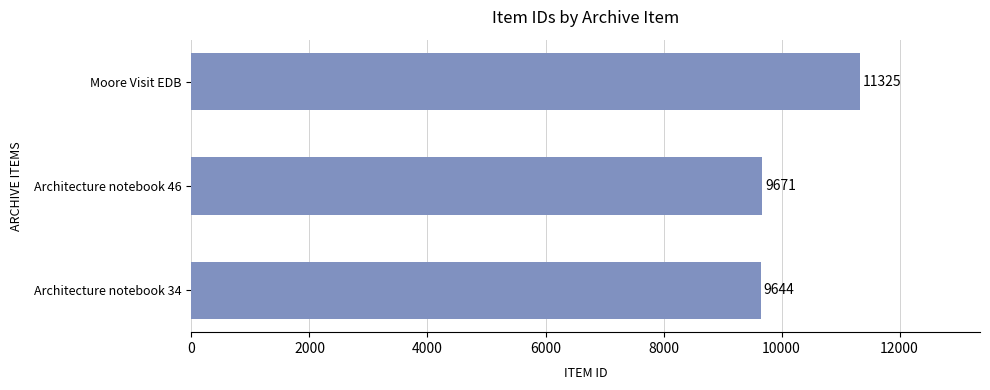

How many bars are there in total?

3